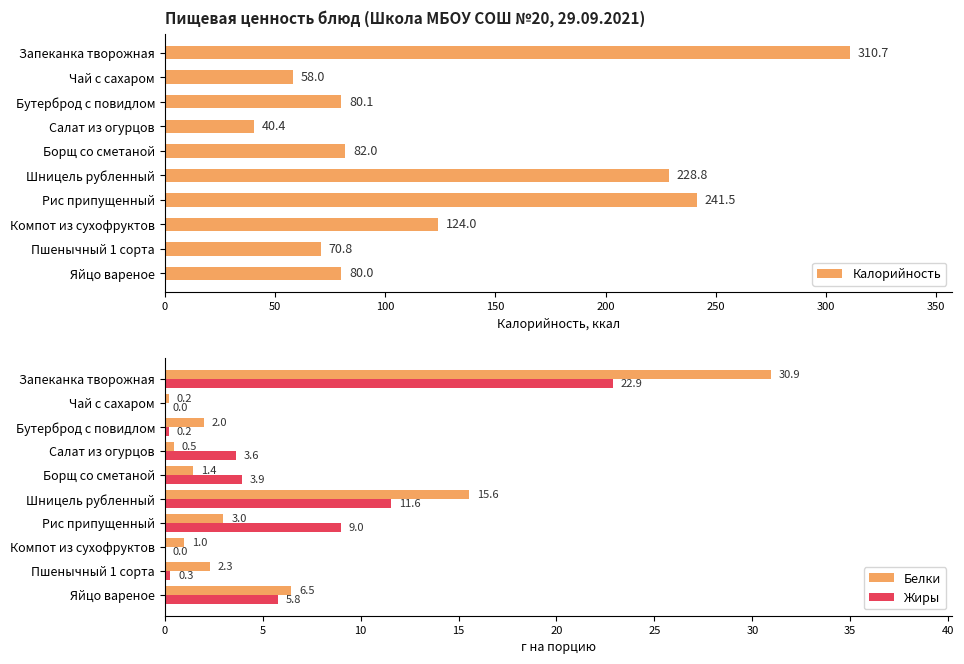

Which series changed the most between 100 and 150?

Калорийность